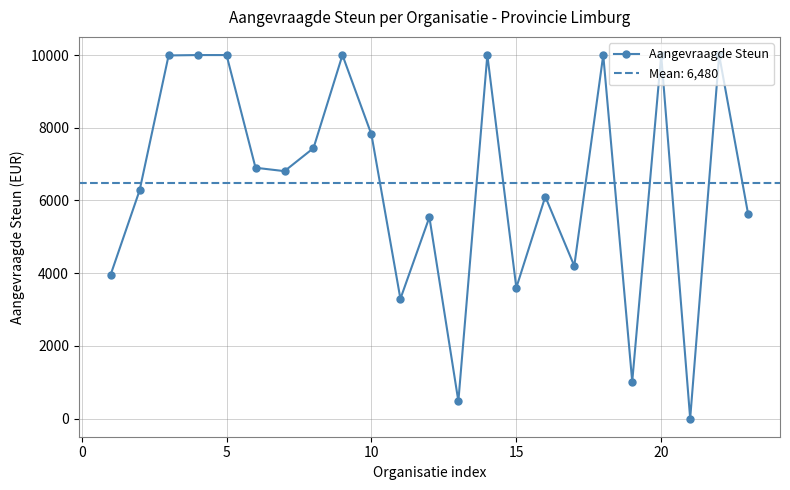

What is the maximum value for Aangevraagde Steun?

10000.0